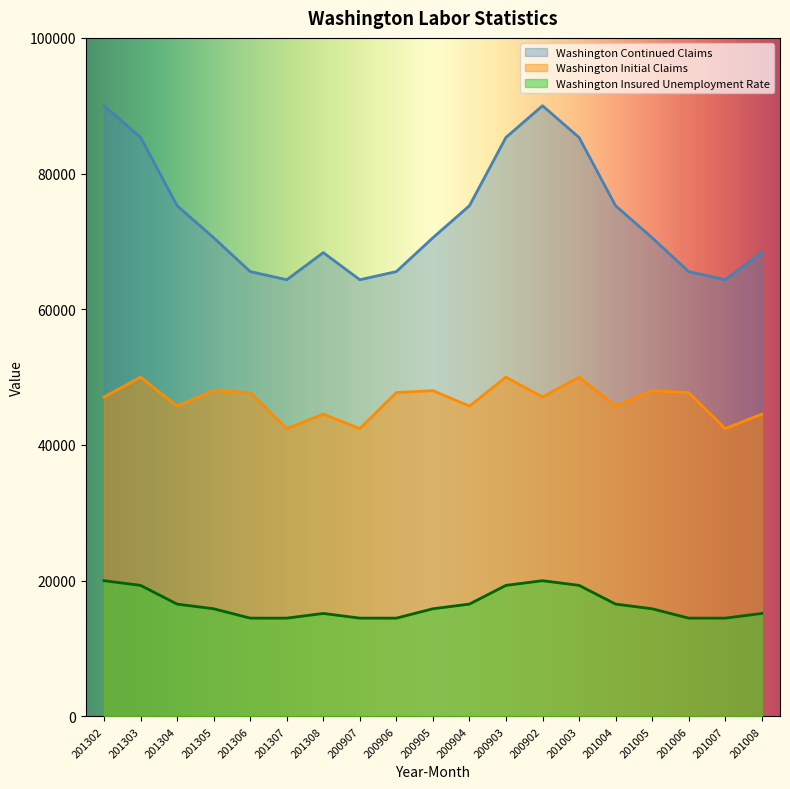

What is the sum of the Washington Insured Unemployment Rate values at 200907 and 201302?

34482.8